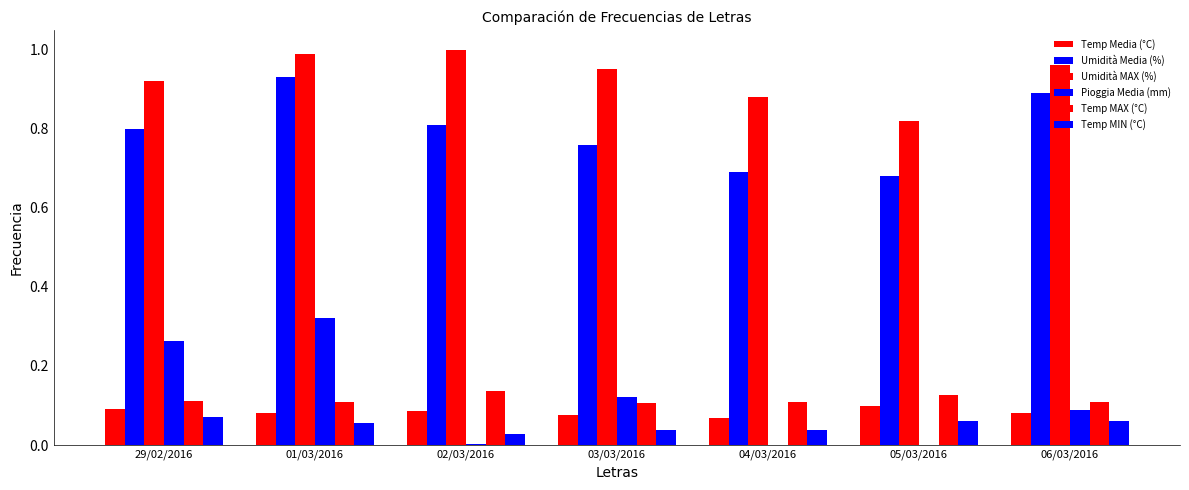

How many categories are shown in the chart?

7